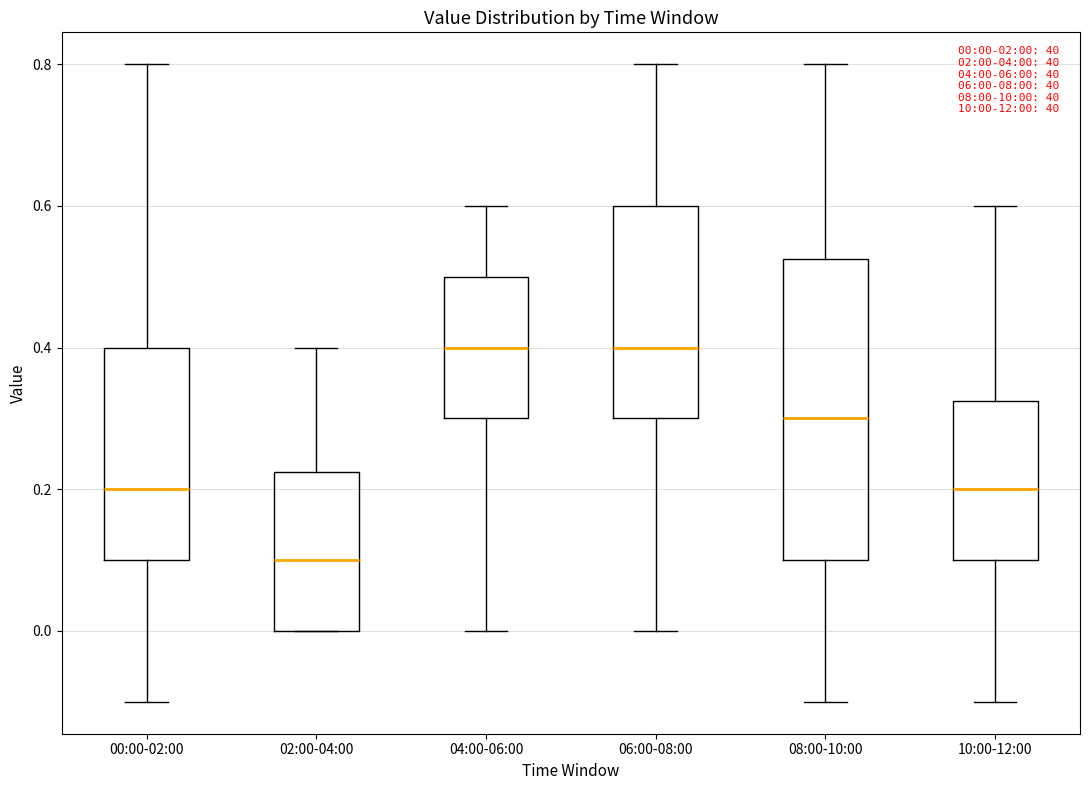

Which box is the tallest, from its lower edge to its upper edge?

08:00-10:00